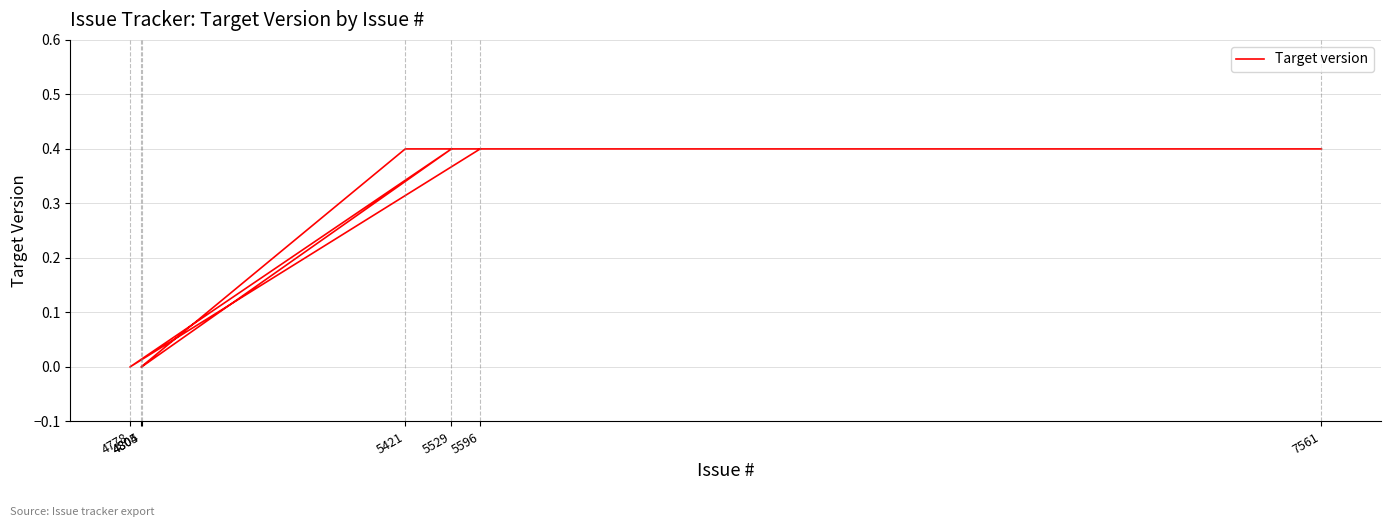

What position from the right is 7561?

1